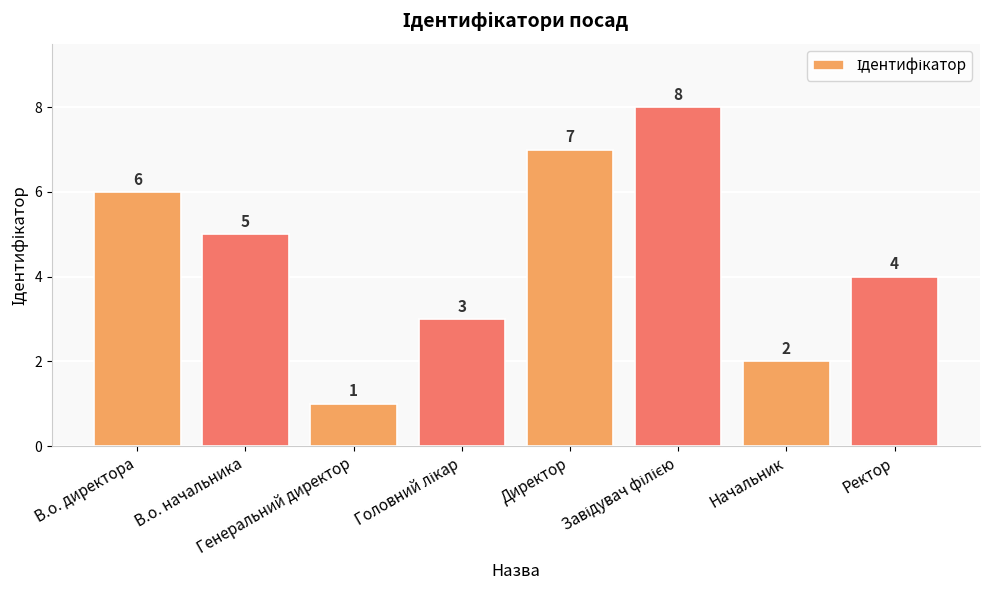

What position from the left is Генеральний директор?

3